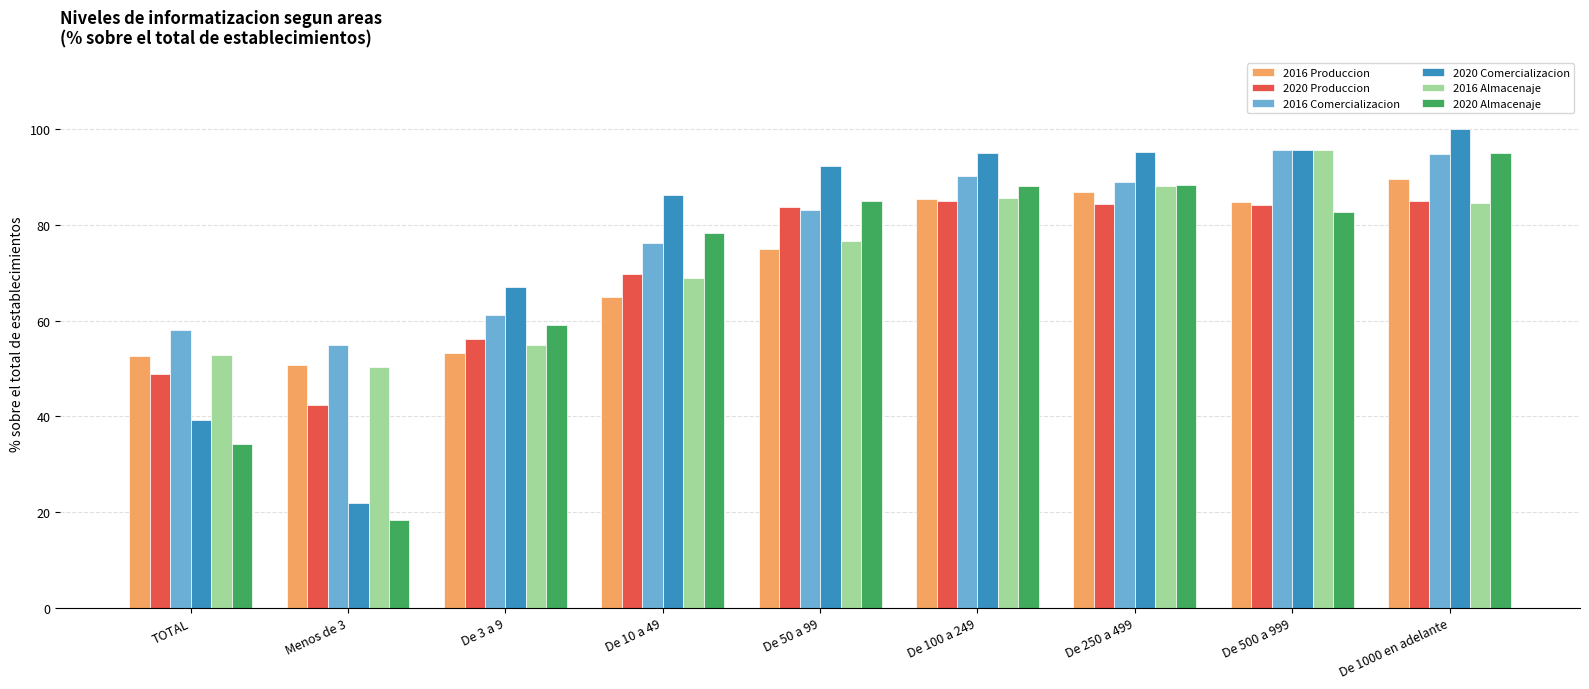

What is the sum of the 2016 Produccion values at De 500 a 999 and TOTAL?

137.4